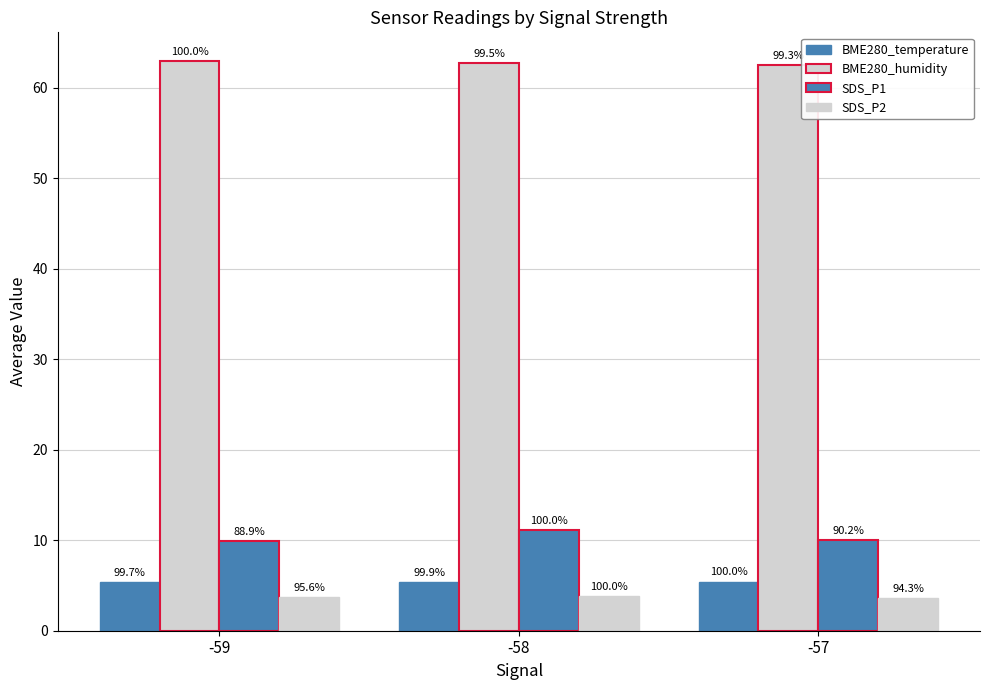

Is it true that BME280_temperature equals 5.4 at -58?

True